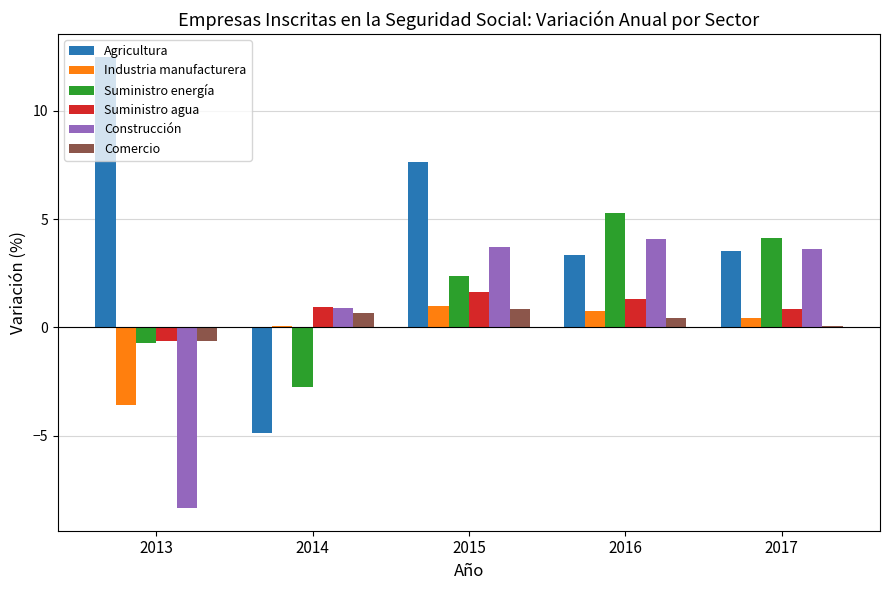

What is the sum of all Construcción values?

4.0